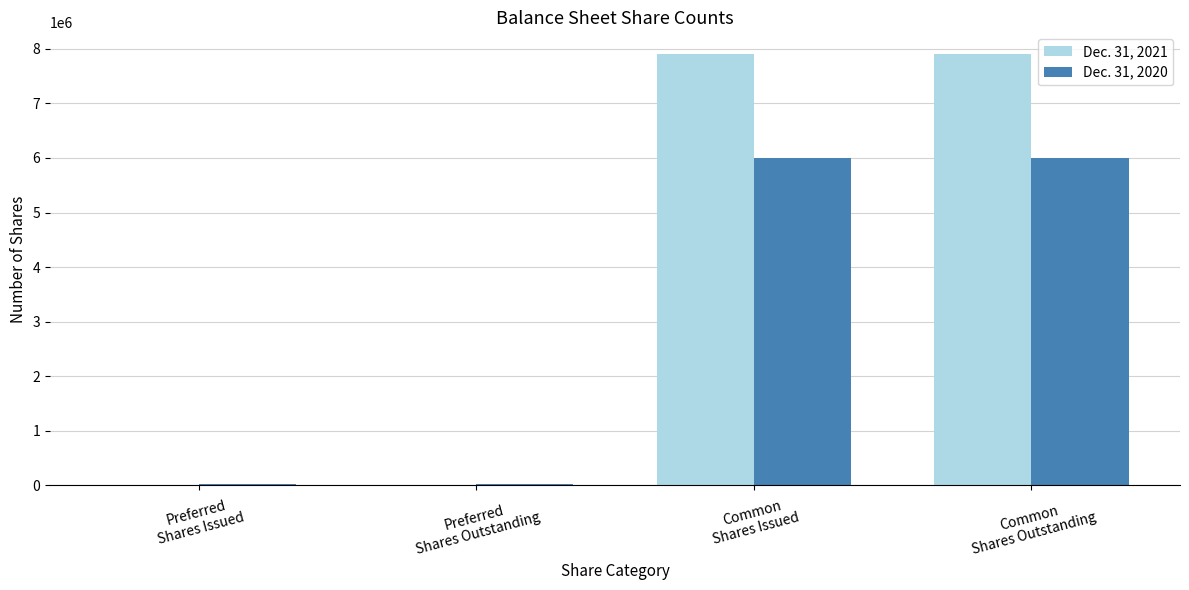

What is the greatest value displayed?

7906728